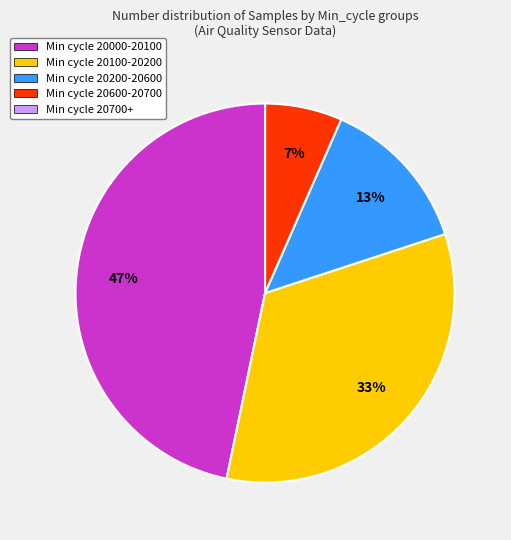

To the nearest percent, what is the difference between the largest and smallest slice percentages?

47%